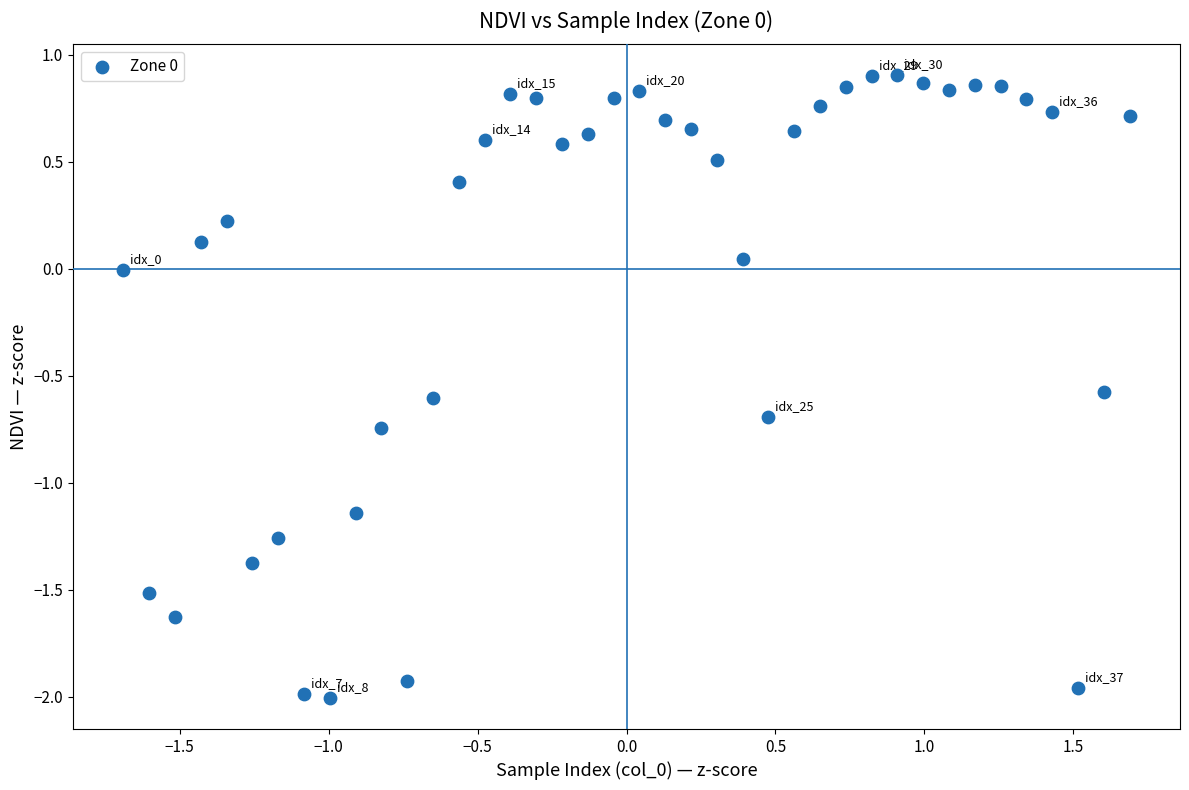

What is the range of Y values (max minus min)?

2.9